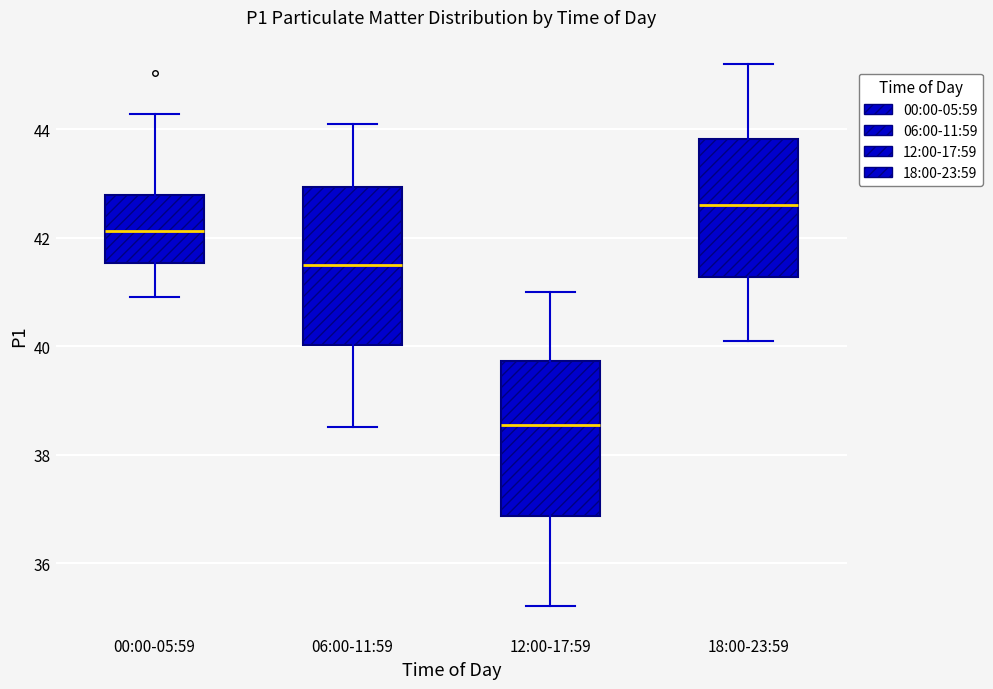

Which box has the highest median line?

18:00-23:59